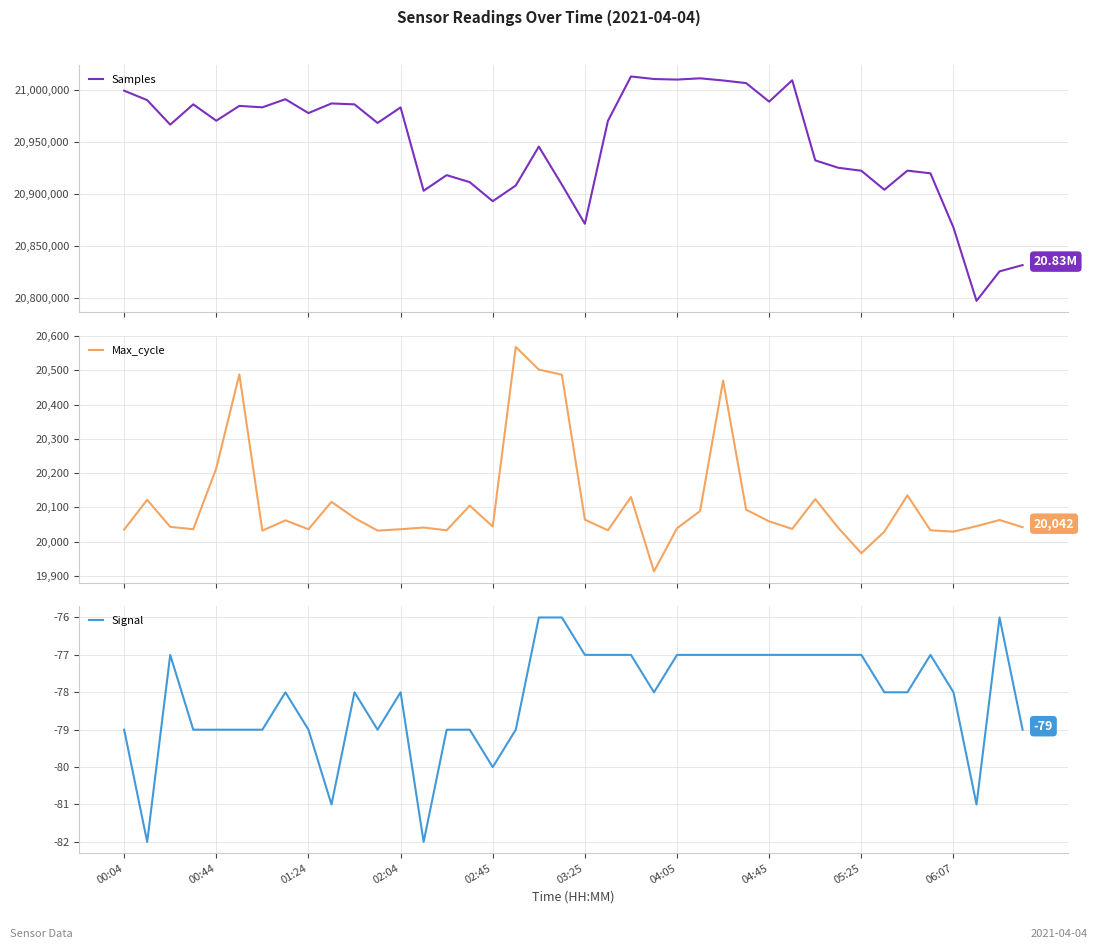

What is the minimum value for Max_cycle?

19913